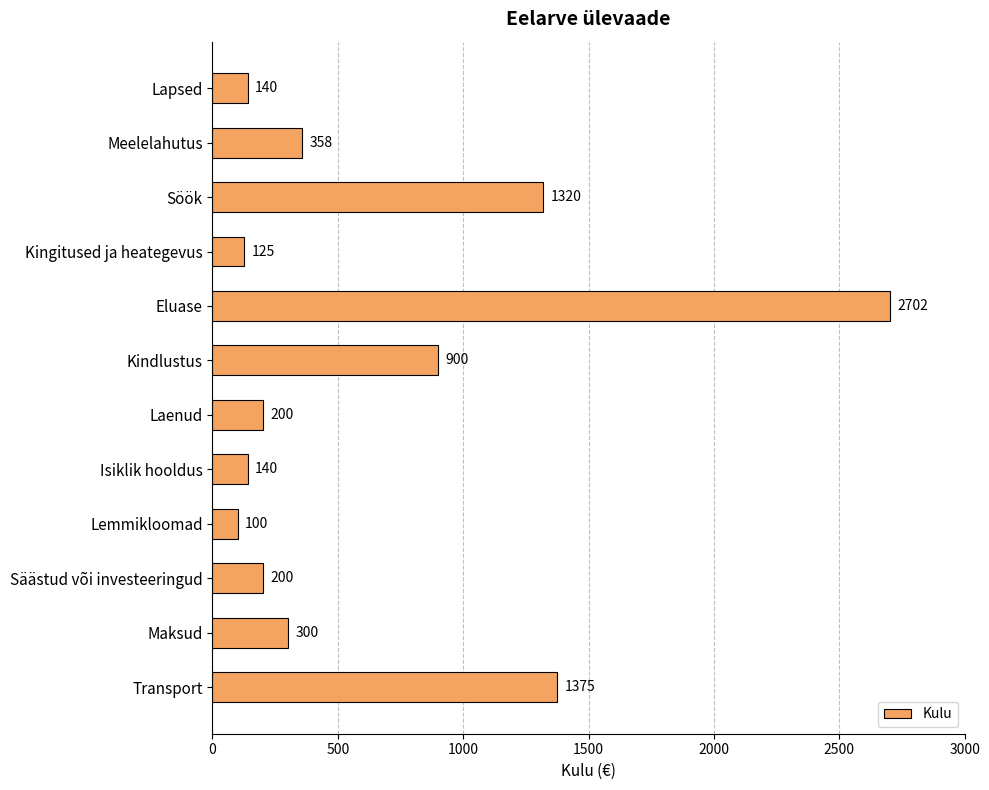

Is it true that the value at Transport is 450?

False